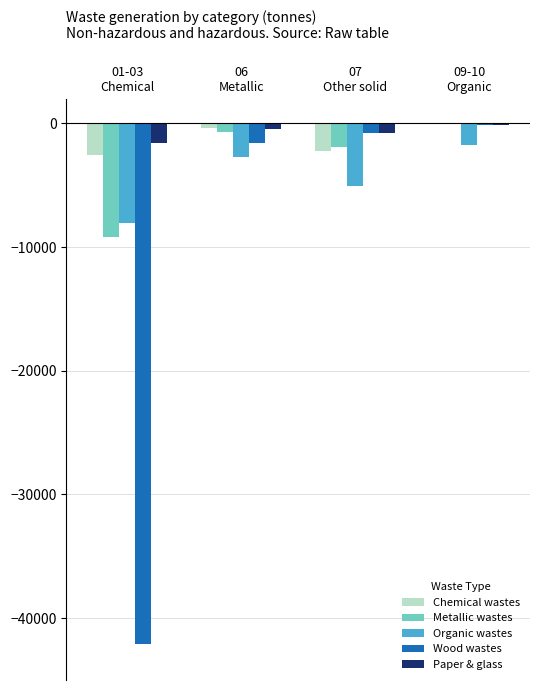

At which category is the sum across all series the highest?

09-10
Organic